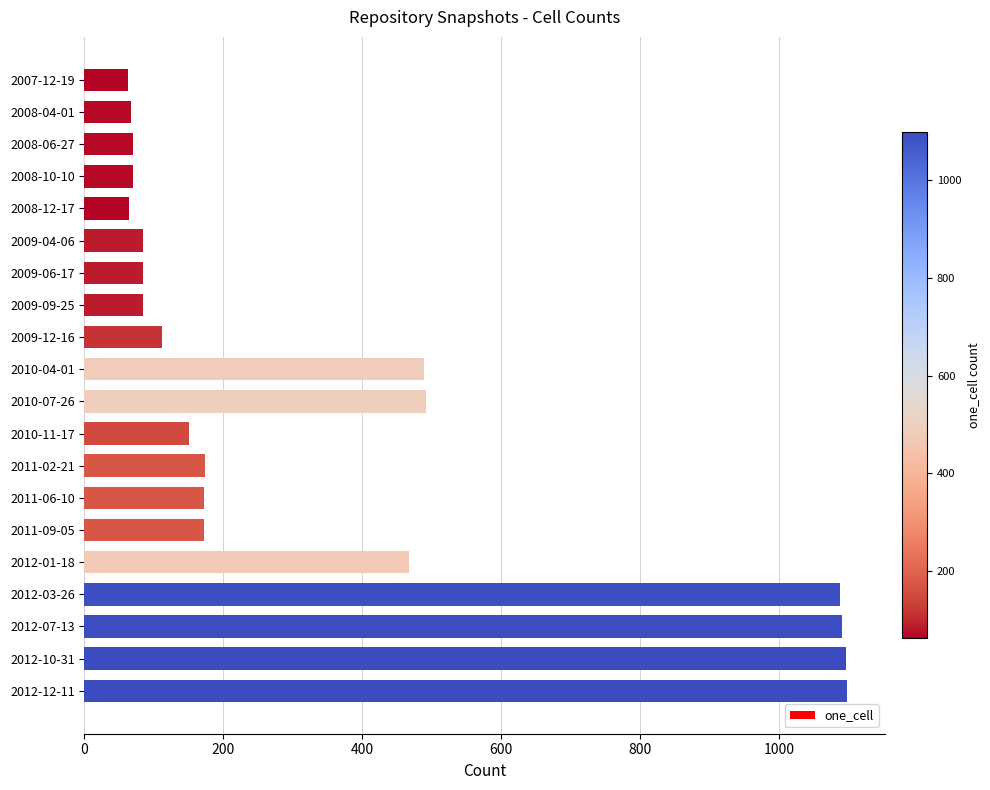

Between 2011-06-10 and 2010-07-26, which is larger?

2010-07-26